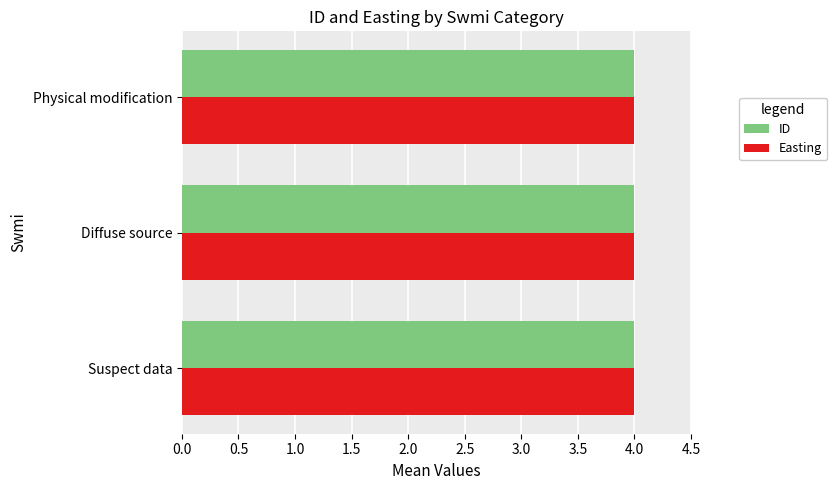

Is it true that ID equals 4.0 at Physical modification?

True